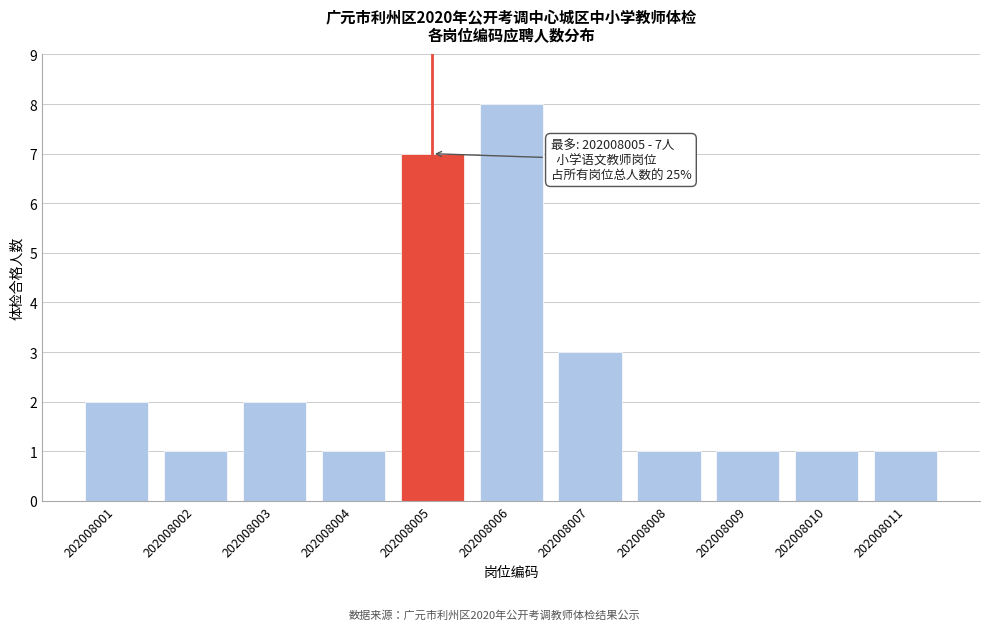

Reading right to left, transcribe all the data shown in this chart.

202008011=1	202008010=1	202008009=1	202008008=1	202008007=3	202008006=8	202008005=7	202008004=1	202008003=2	202008002=1	202008001=2